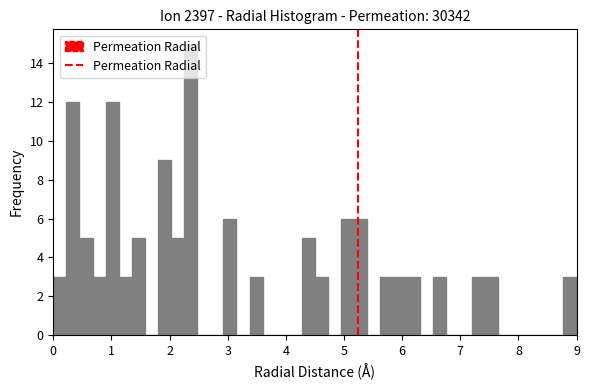

Around what value on the x-axis is the tallest bar? Give the approximate position of its centre, as read against the axis.

2.4